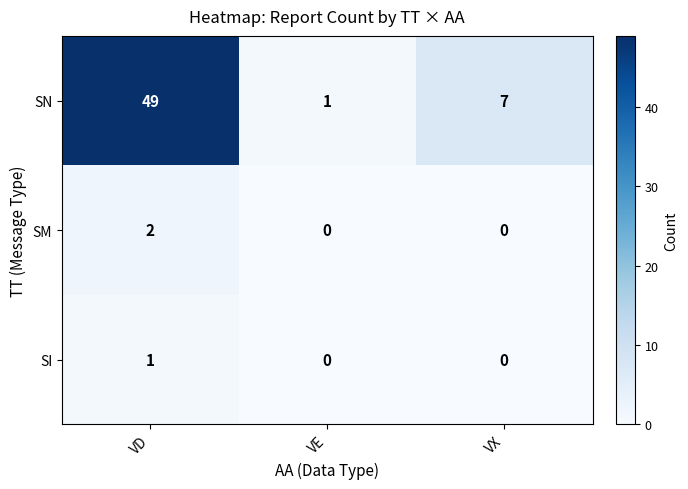

Which label corresponds to the largest value in the chart?

VD